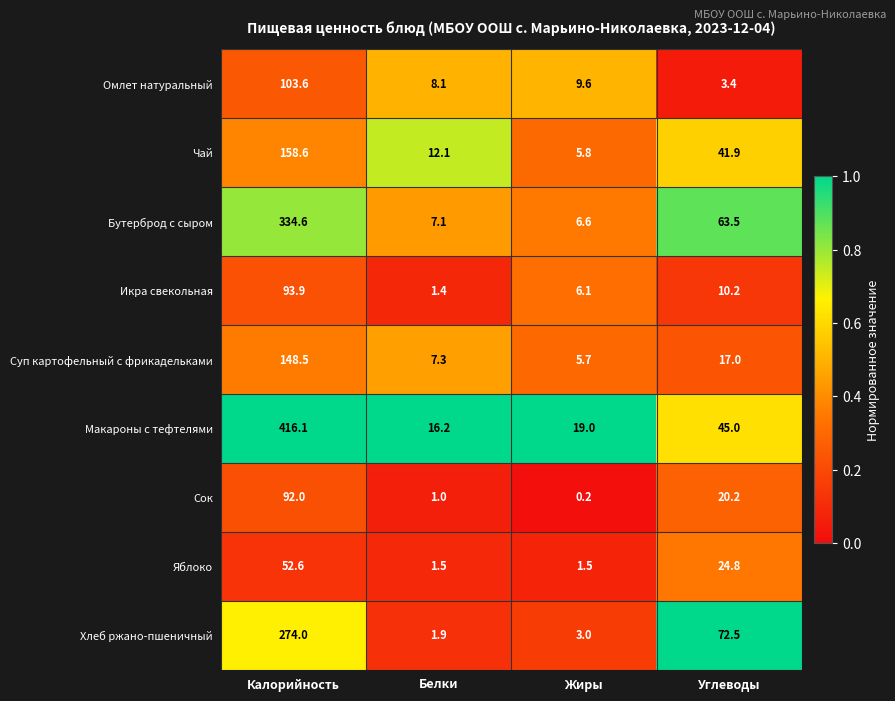

The value of Бутерброд с сыром at Калорийность is 184.5. True or false?

False